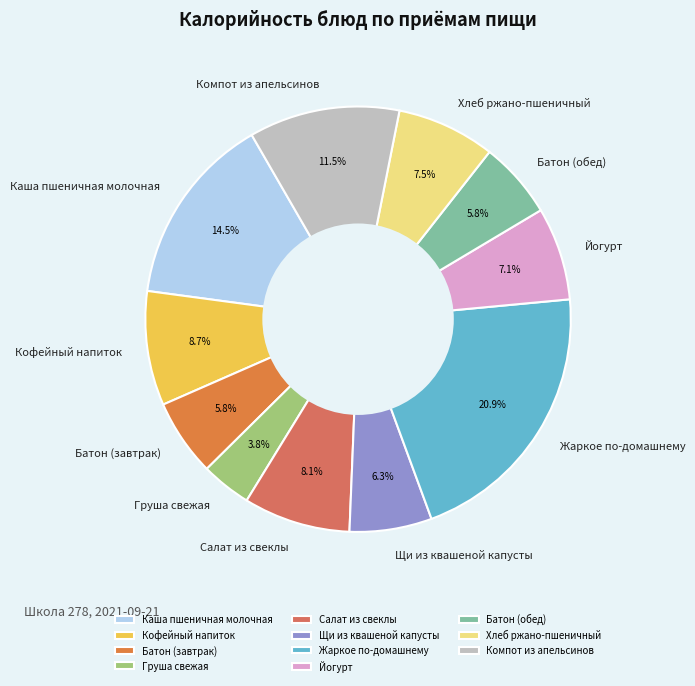

Combined, do Батон (обед) and Каша пшеничная молочная account for over 50%?

No